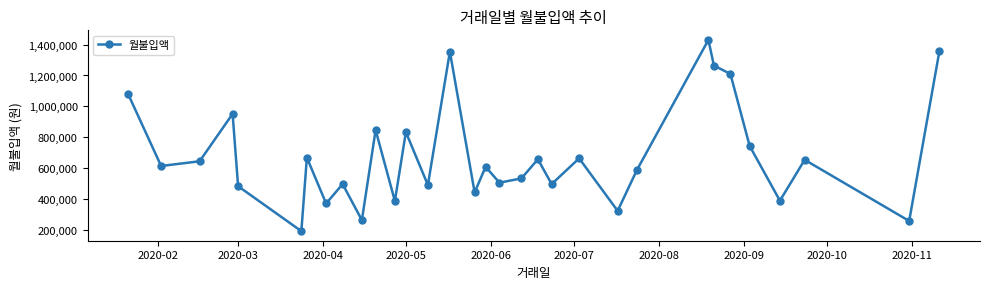

True or false: the data has more than 0 interior local peaks.

True